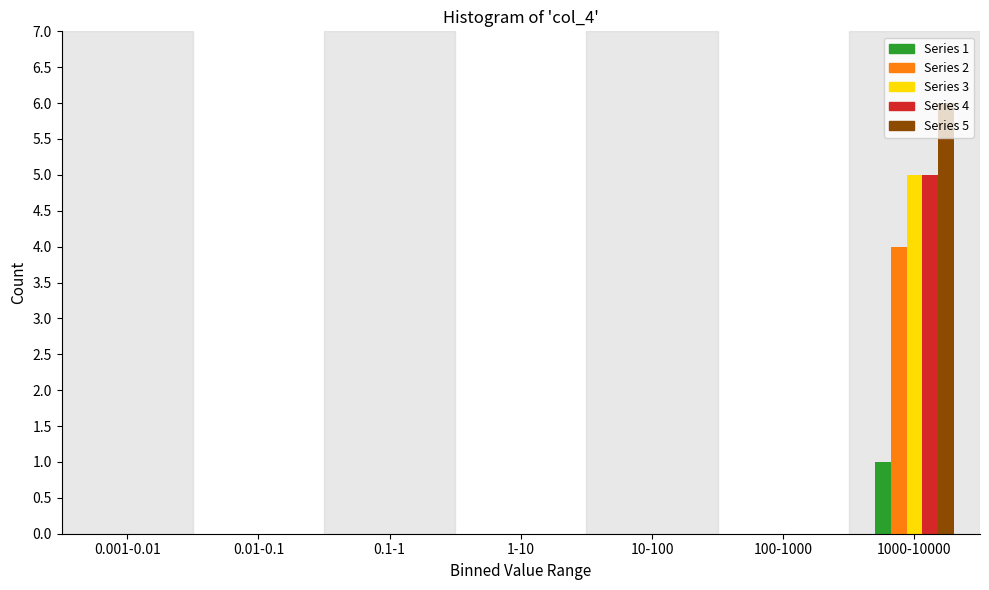

At which category is the sum across all series the highest?

1000-10000